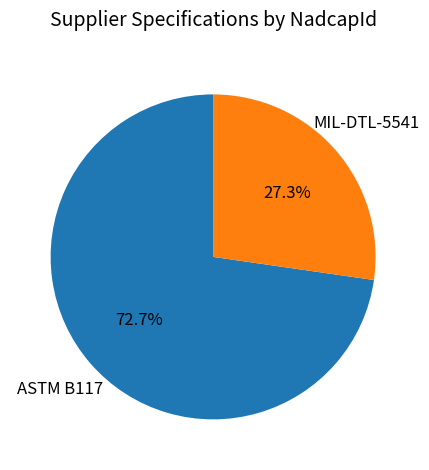

Approximately how many times larger is the value at ASTM B117 compared to MIL-DTL-5541?

2.7